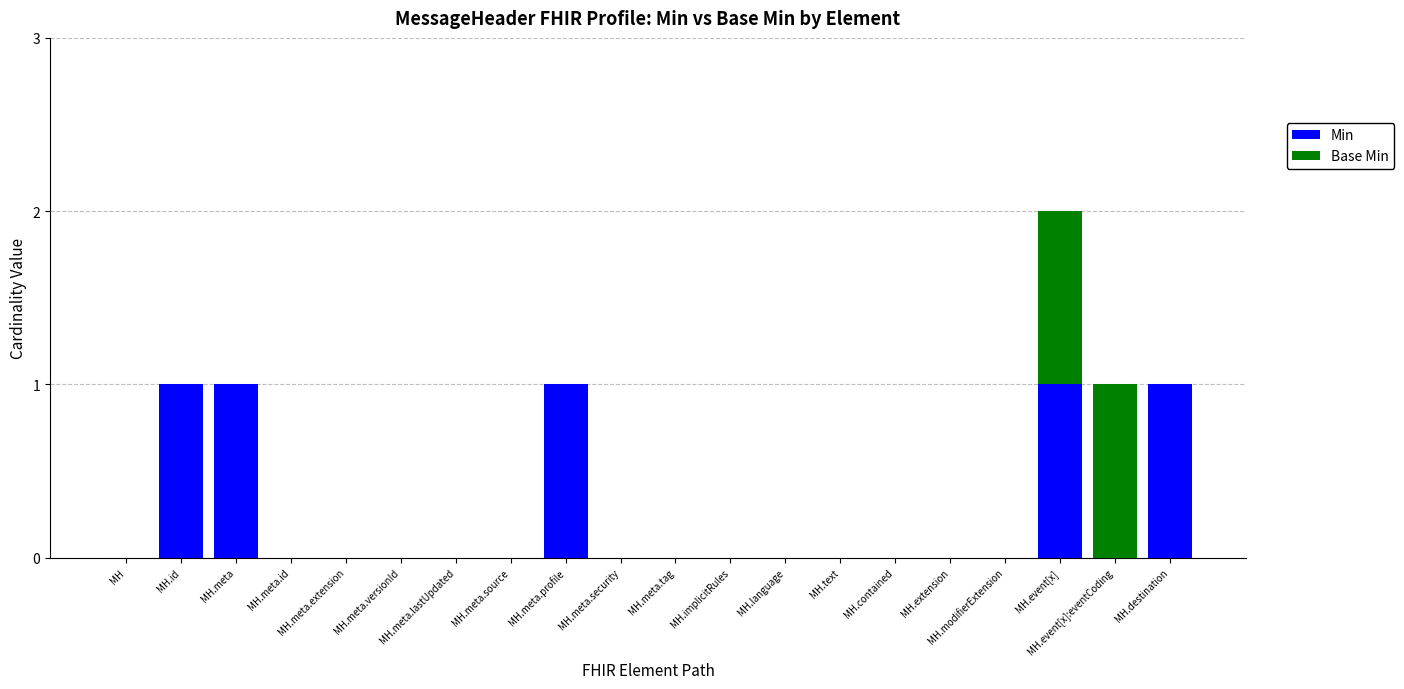

Is it true that Min equals 0 at MH.event[x]:eventCoding?

True